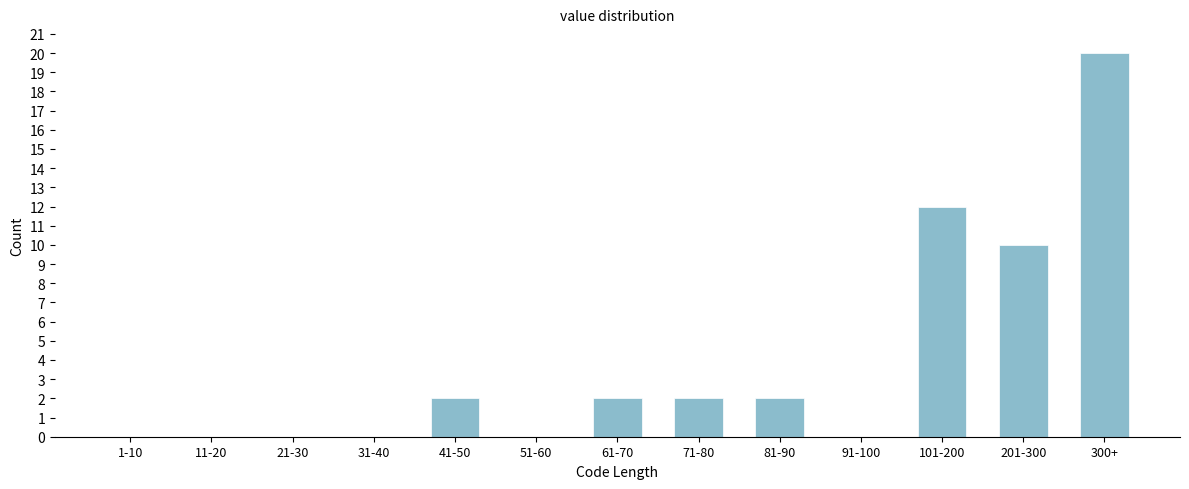

Reading left to right, transcribe all the data shown in this chart.

1-10=0	11-20=0	21-30=0	31-40=0	41-50=2	51-60=0	61-70=2	71-80=2	81-90=2	91-100=0	101-200=12	201-300=10	300+=20